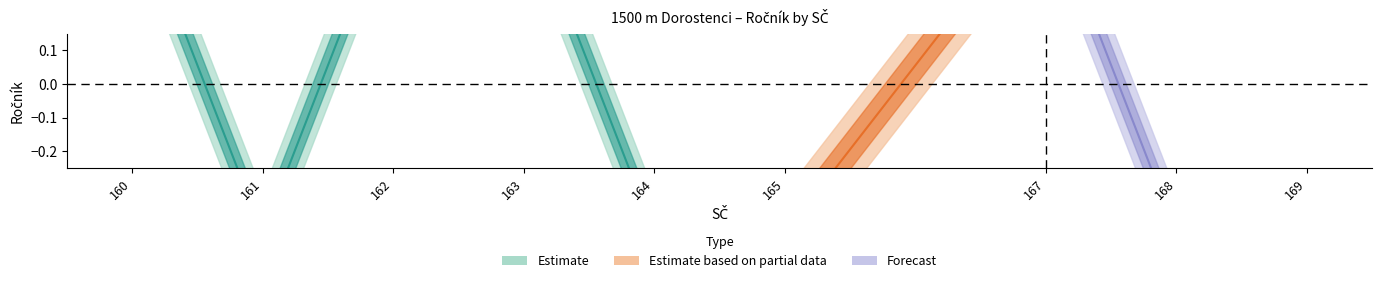

Is it true that Estimate equals 4 at 162?

False